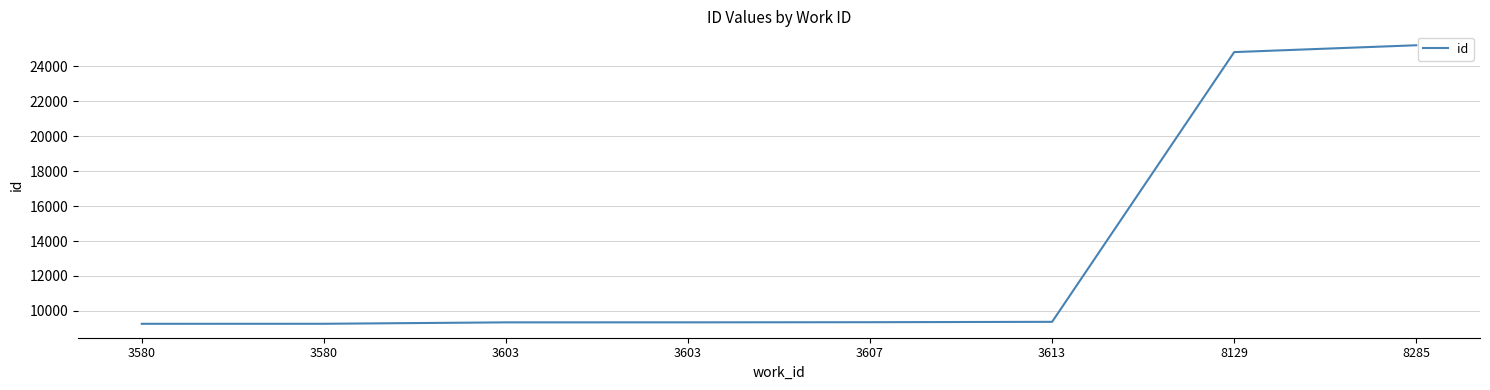

The chart shows a value of 9265 at 3580. True or false?

True